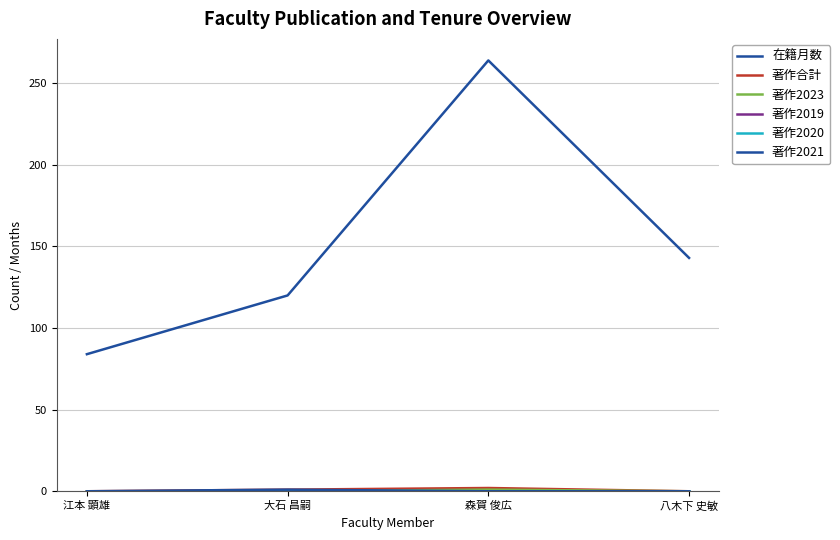

What position from the right is 八木下 史敏?

1